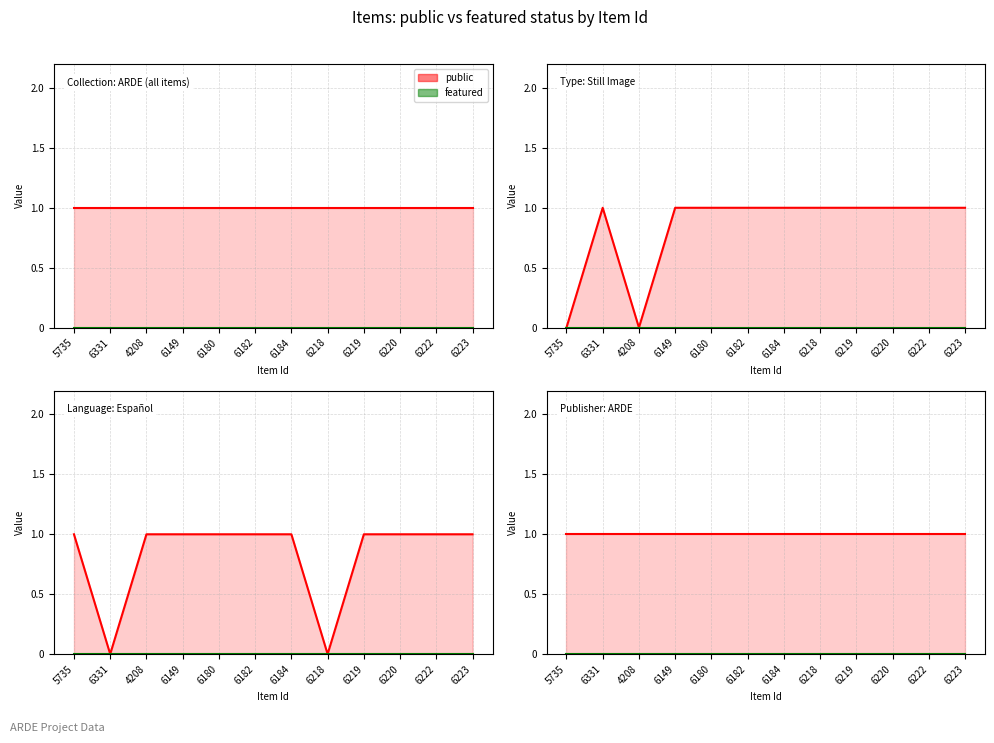

Which category has the lowest value across all series?

5735